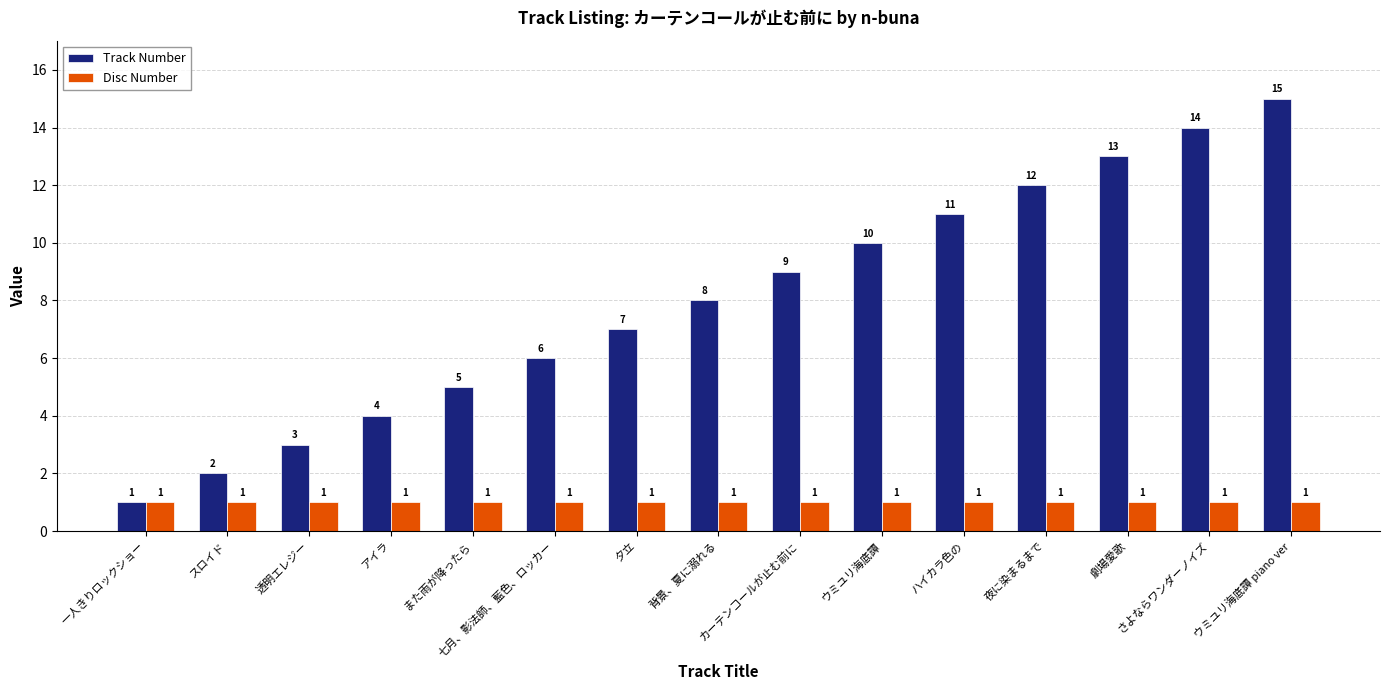

Which series has the widest spread of values?

Track Number